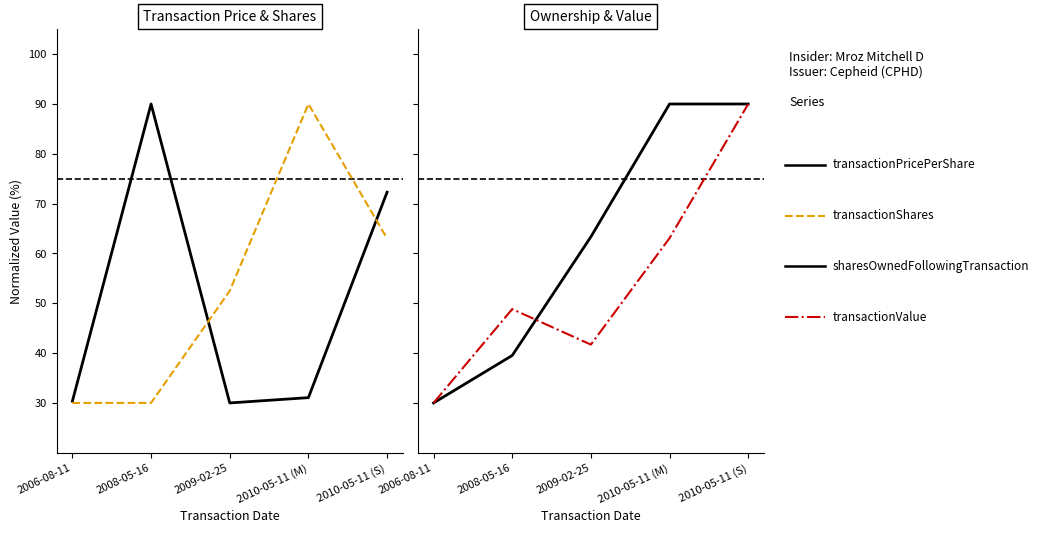

Is it true that transactionValue equals 134.4 at 2010-05-11 (S)?

False